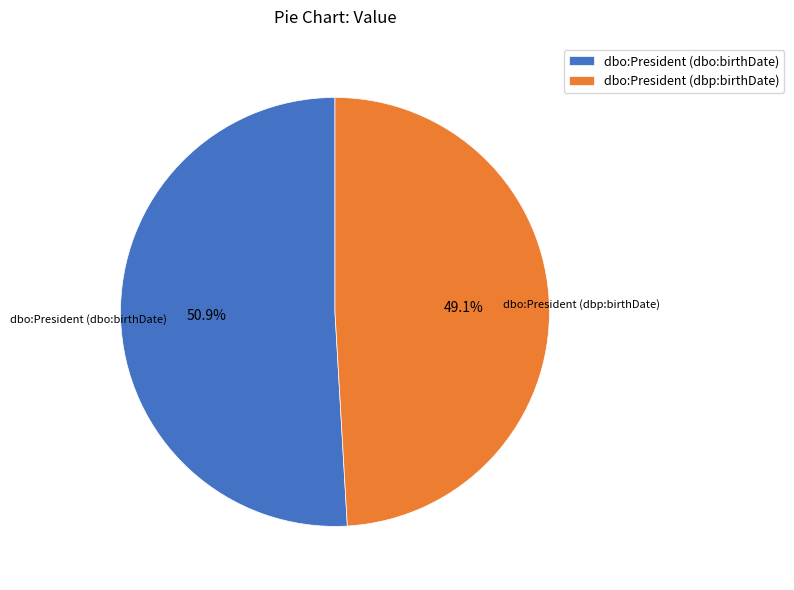

What is the smallest slice in the pie chart?

dbo:President (dbp:birthDate)